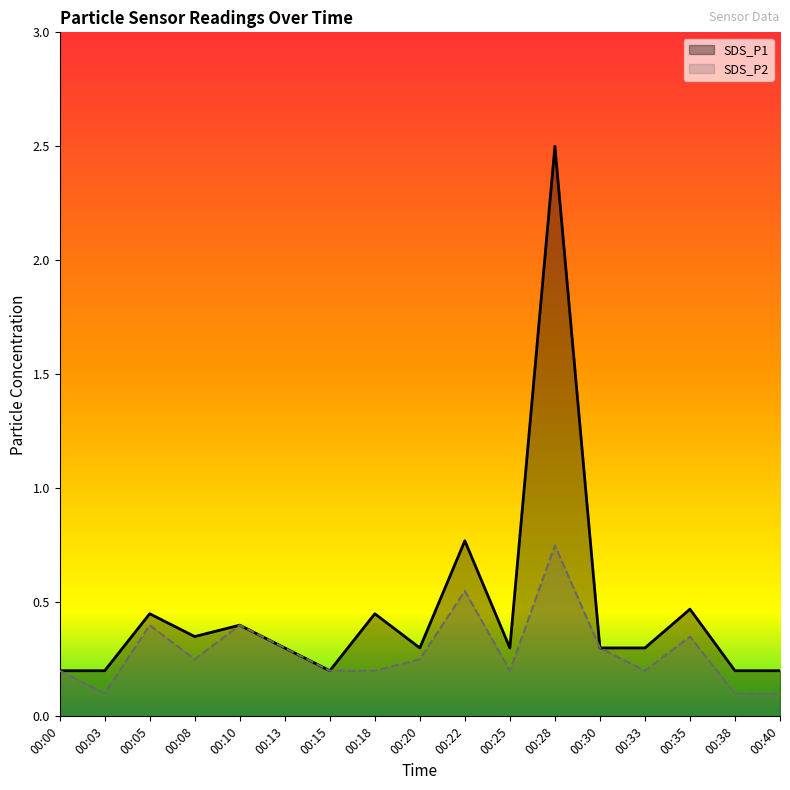

Reading left to right, transcribe all the data shown in this chart.

SDS_P1: 0.2	0.2	0.5	0.3	0.4	0.3	0.2	0.5	0.3	0.8	0.3	2.5	0.3	0.3	0.5	0.2	0.2
SDS_P2: 0.2	0.1	0.4	0.2	0.4	0.3	0.2	0.2	0.2	0.6	0.2	0.8	0.3	0.2	0.3	0.1	0.1